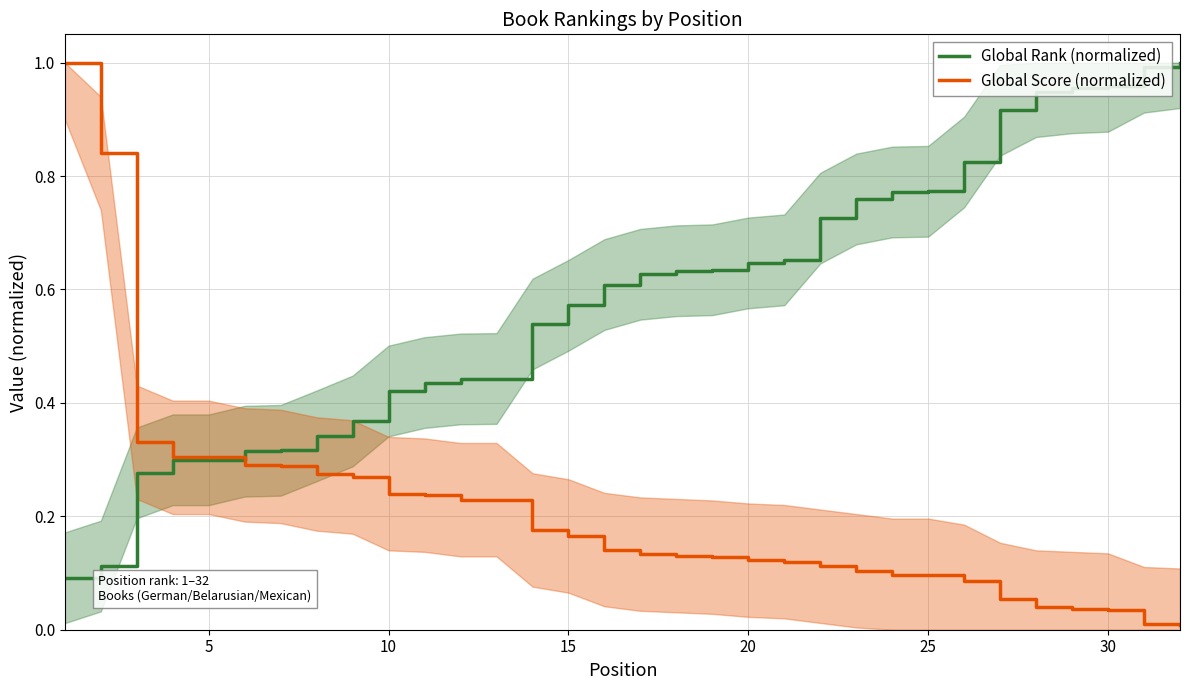

After their last crossing, which series has the higher values: Global Score (normalized) or Global Rank (normalized)?

Global Rank (normalized)